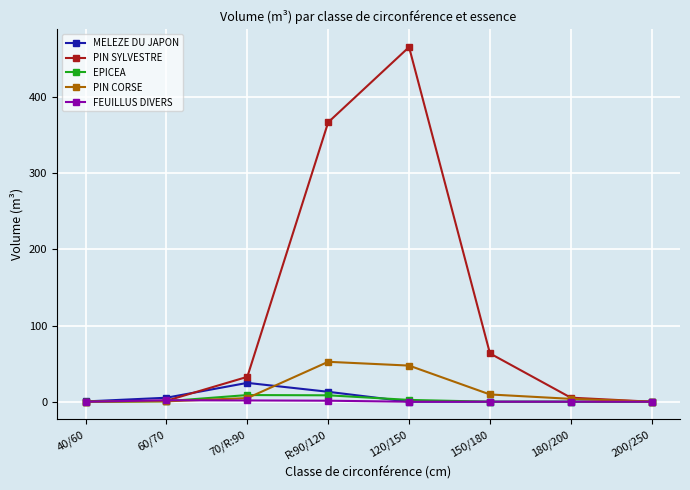

What is the label of the 4th point from the left?

R:90/120